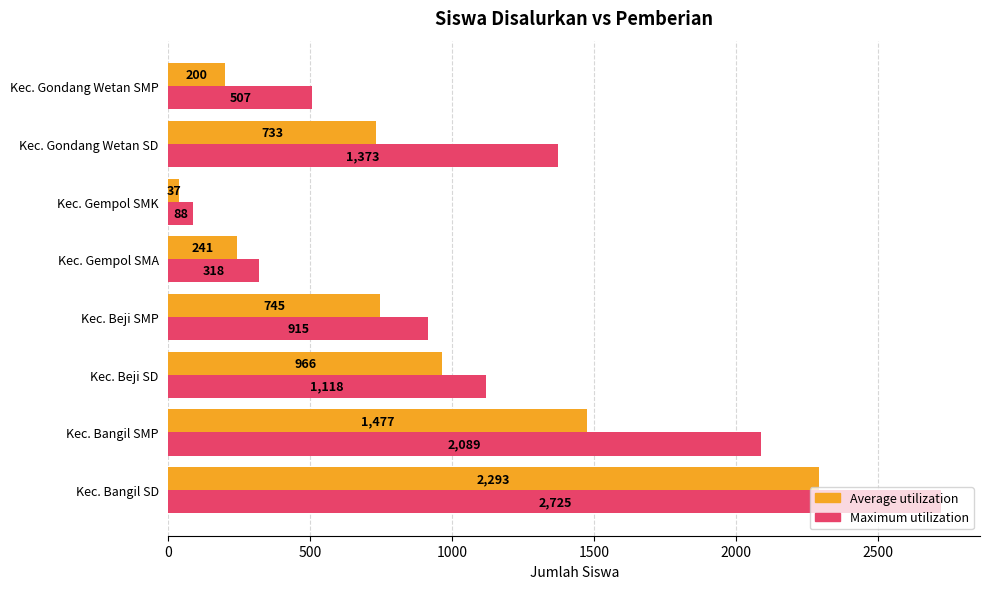

What is the total value across all series at Kec. Gondang Wetan SD?

2106